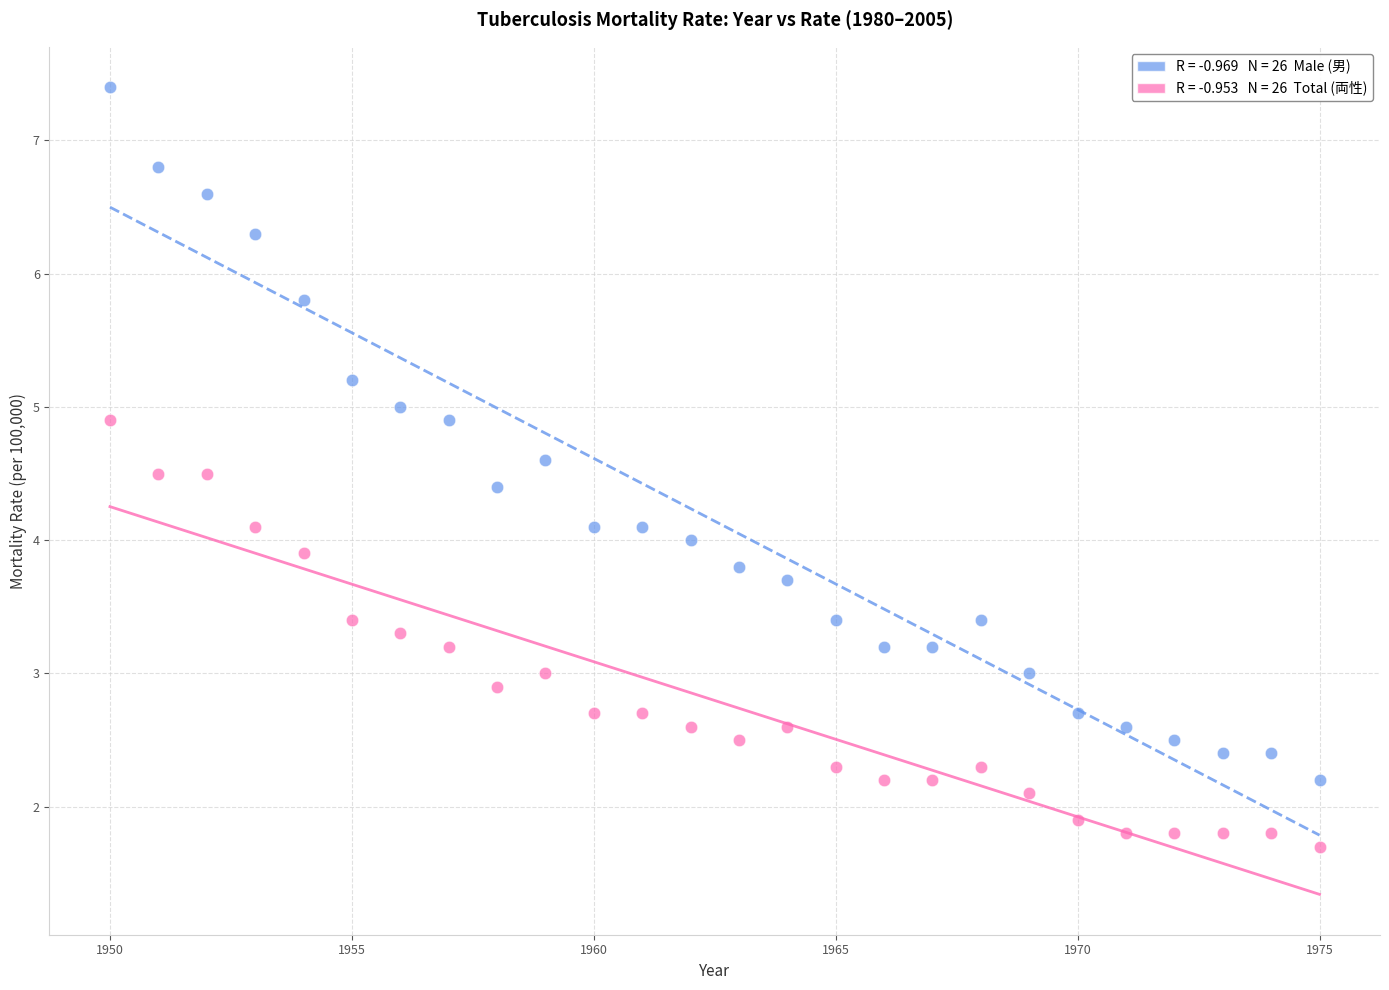

Across all data points, what is the range of Y values (max minus min)?

5.7